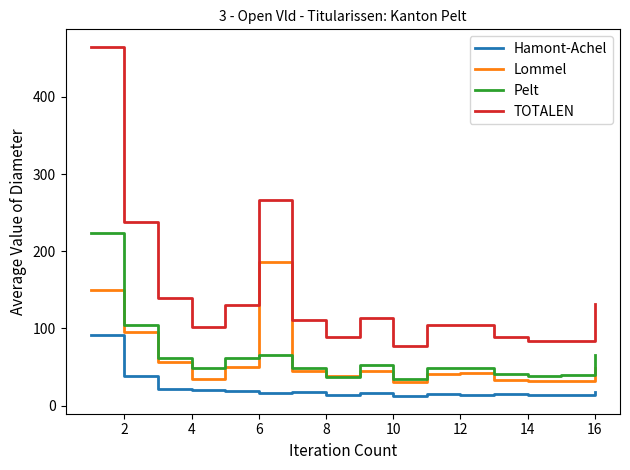

After their last crossing, which series has the higher values: Lommel or Pelt?

Pelt